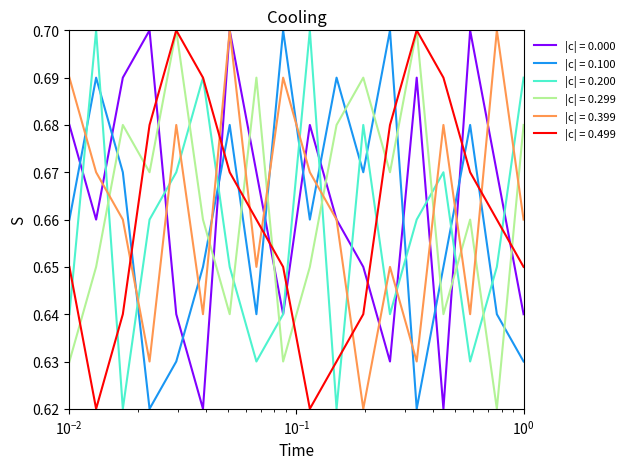

True or false: |c| = 0.000 and |c| = 0.100 intersect in this chart.

True